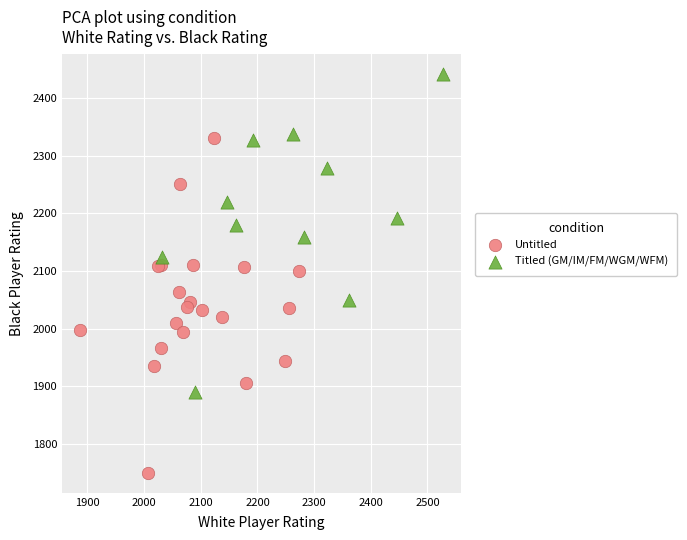

Which series reaches the maximum Y coordinate?

Titled (GM/IM/FM/WGM/WFM)